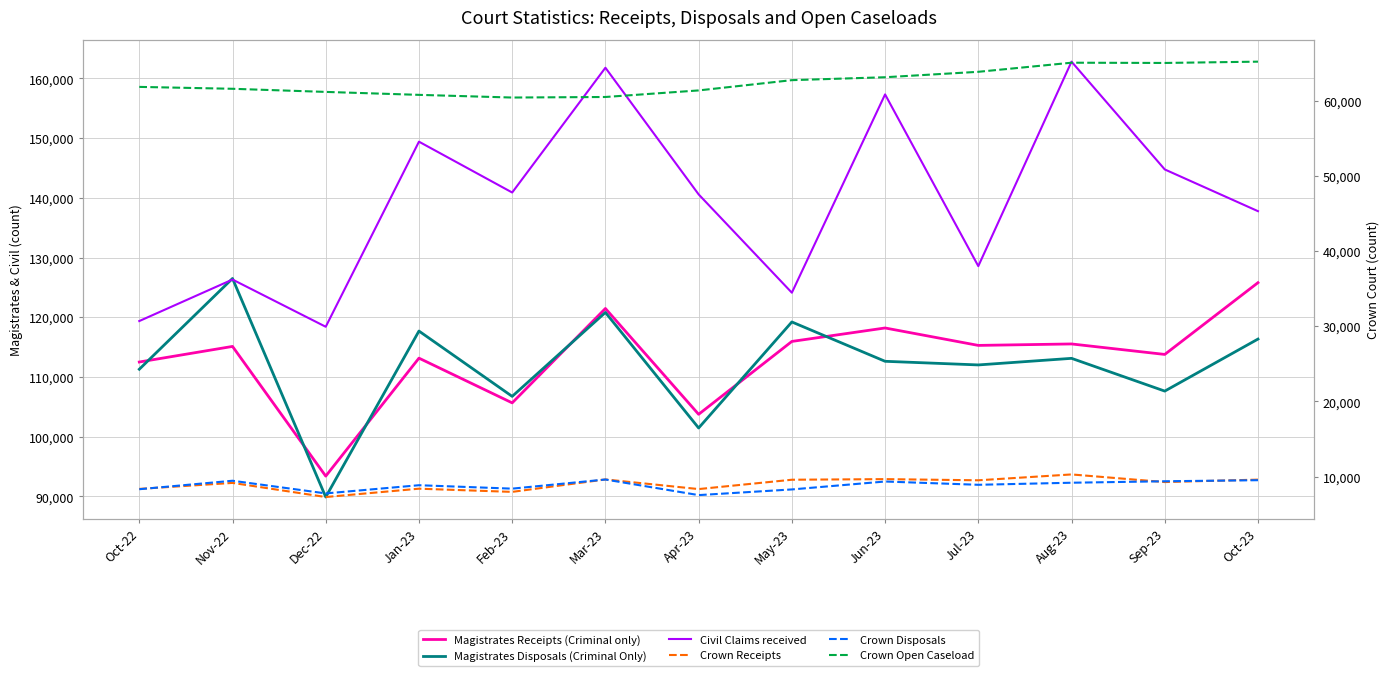

What is the difference between the second highest and second lowest values in the Crown Open Caseload series?

4558